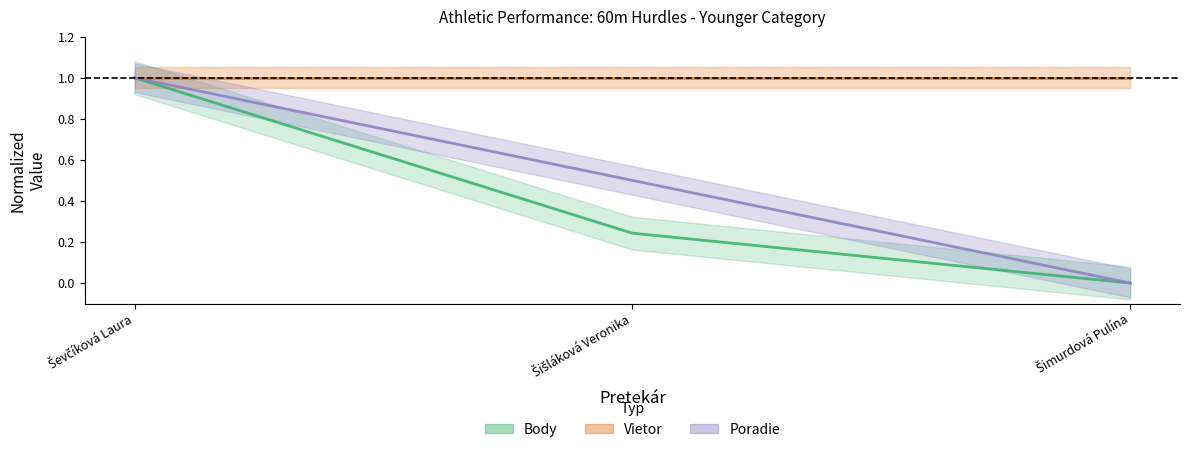

What is the label of the 3rd point from the left?

Šimurdová Pulína